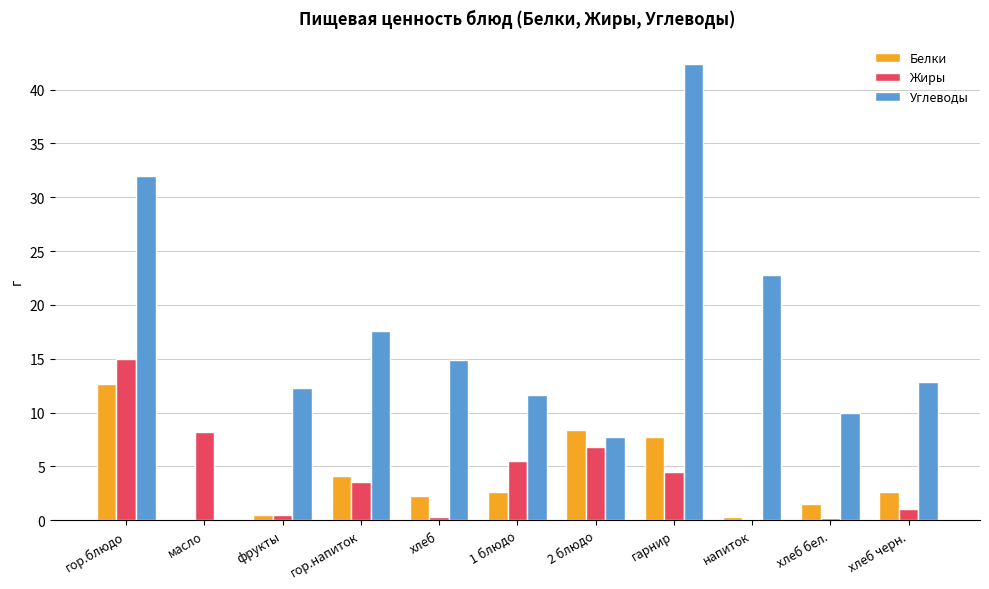

Which series changed the most between гор.блюдо and хлеб бел.?

Углеводы